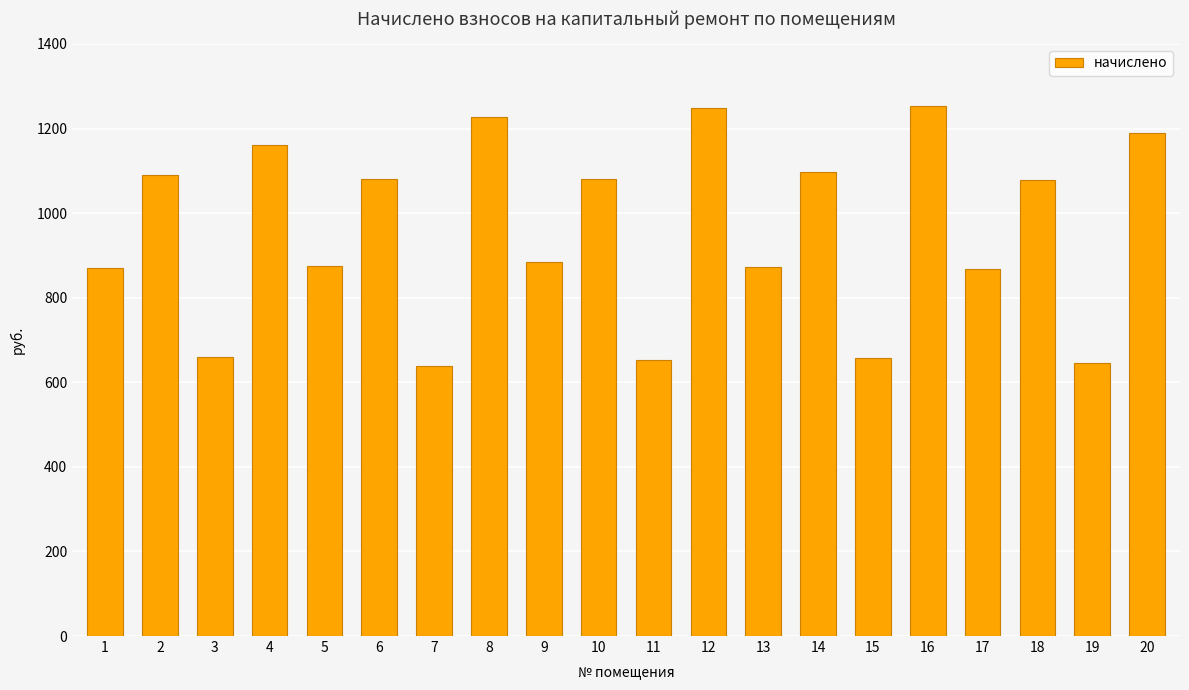

True or false: the data shows 658.8 at 3.

True